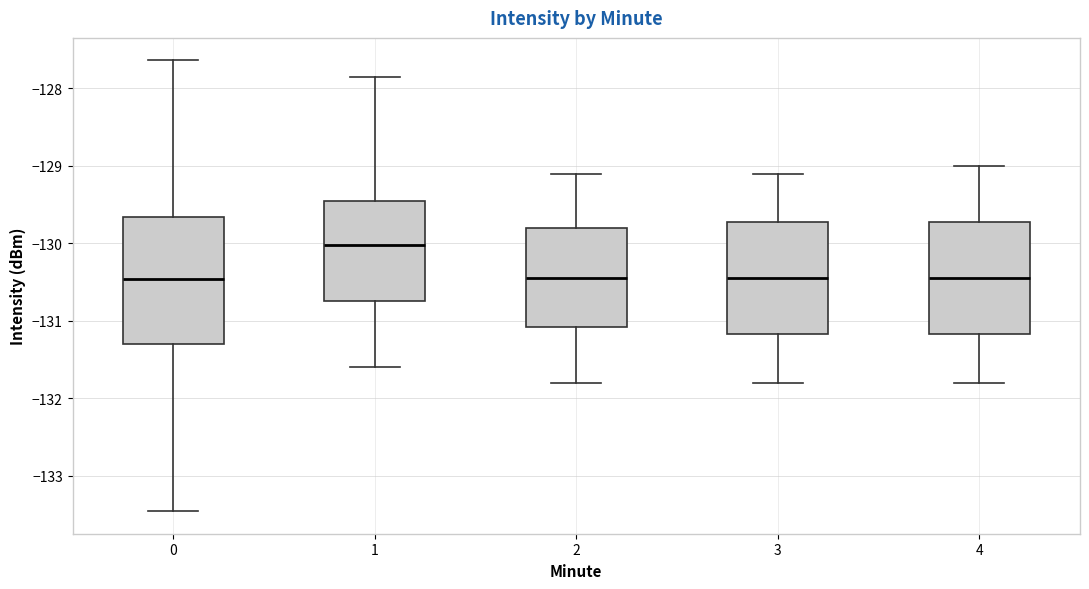

Comparing the boxes themselves (not the whiskers), which one is the tallest?

0